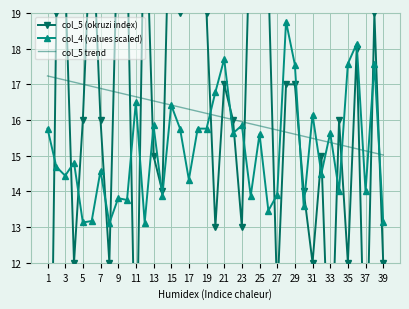

Is it true that col_4 (values scaled) equals 17.6 at 35?

True